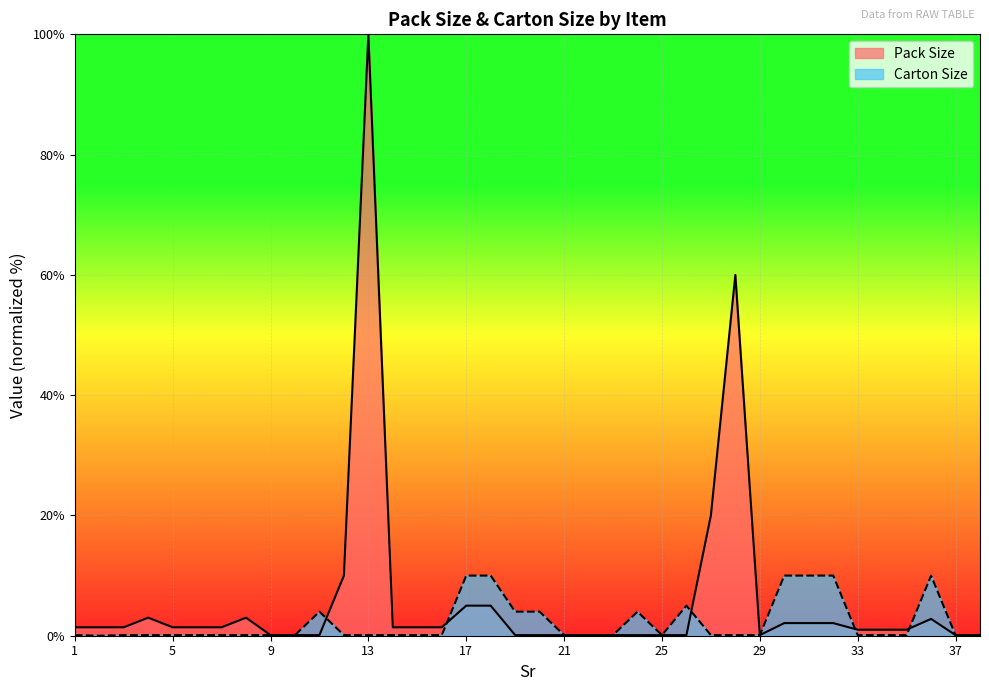

What is the difference between the Pack Size values at 31 and 22?

2.0